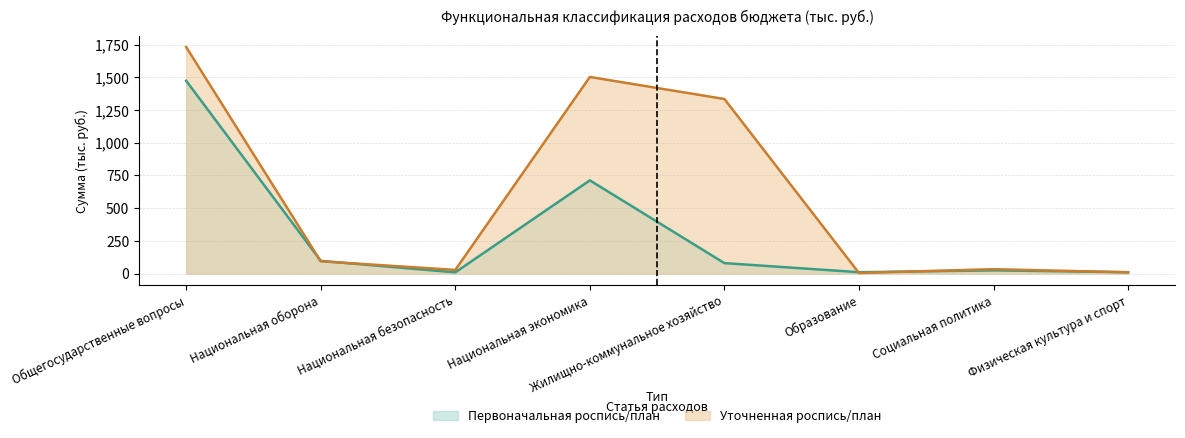

Which series changed the most between Национальная экономика and Социальная политика?

Уточненная роспись/план